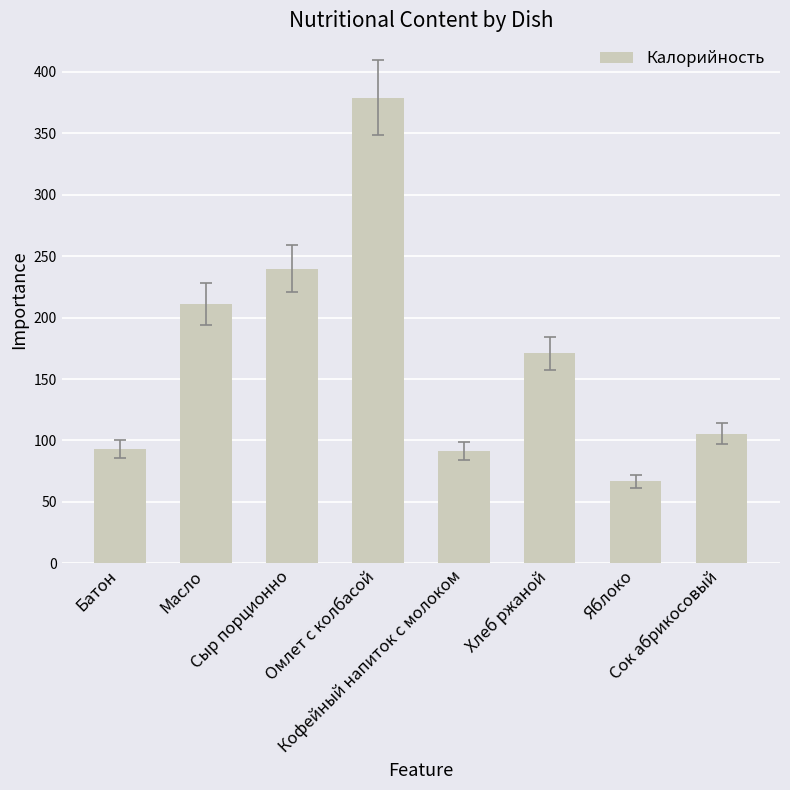

What is the value of the 3rd bar from the left?

239.8